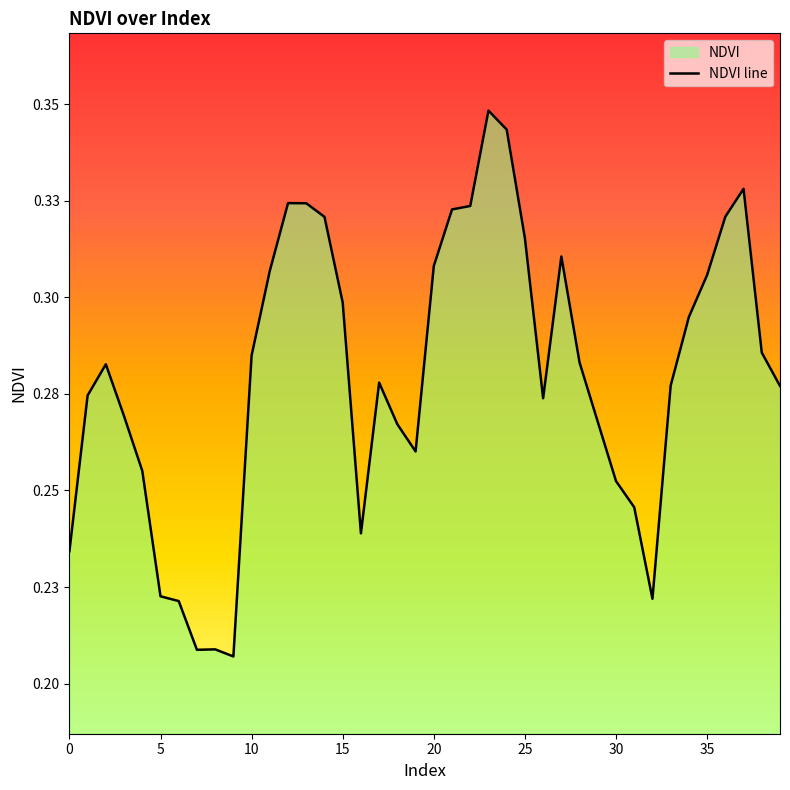

How many points are lower than both their immediate neighbors (excluding endpoints)?

6